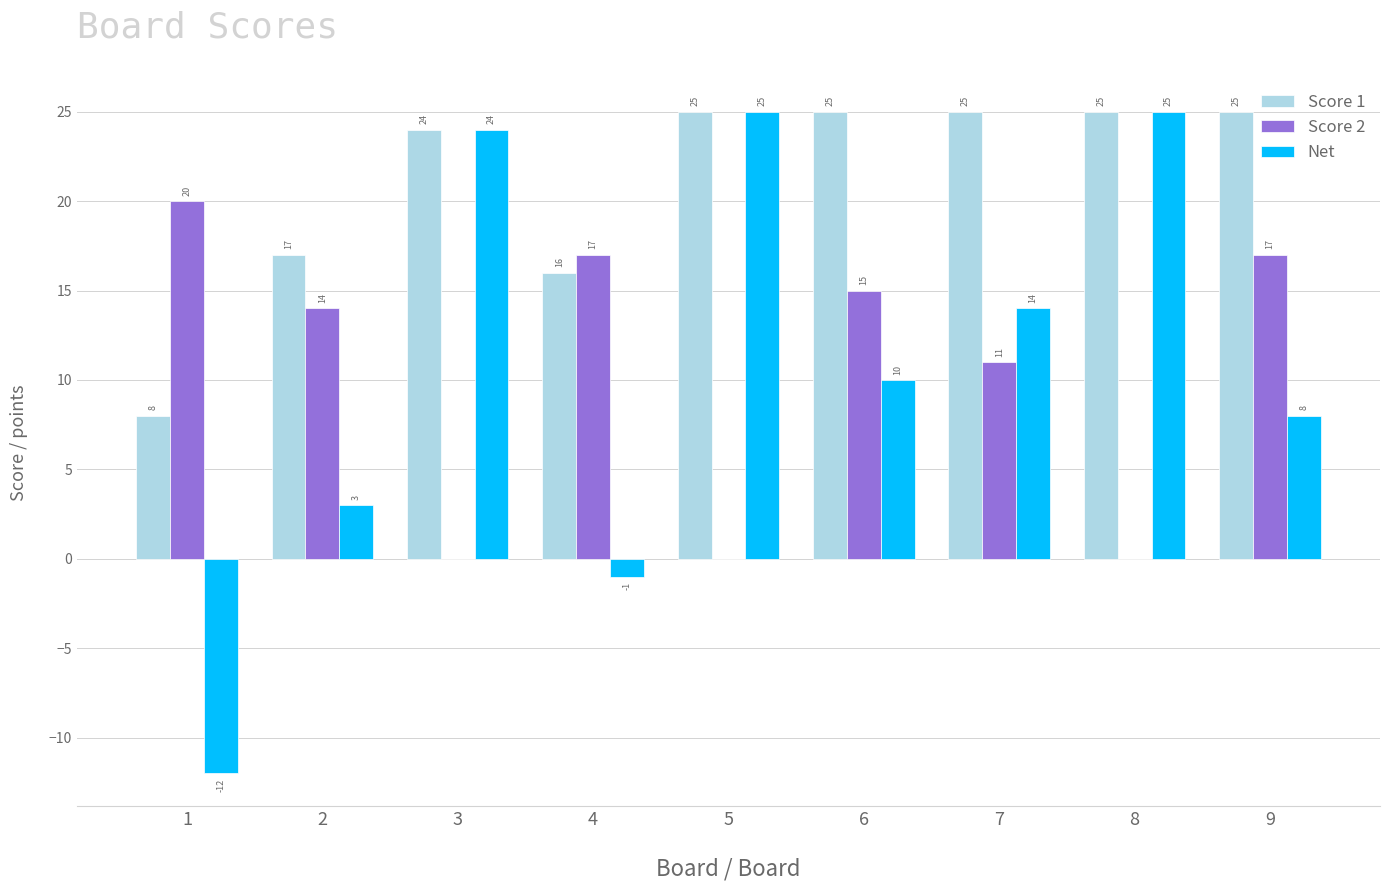

What is the sum of all Net values?

96